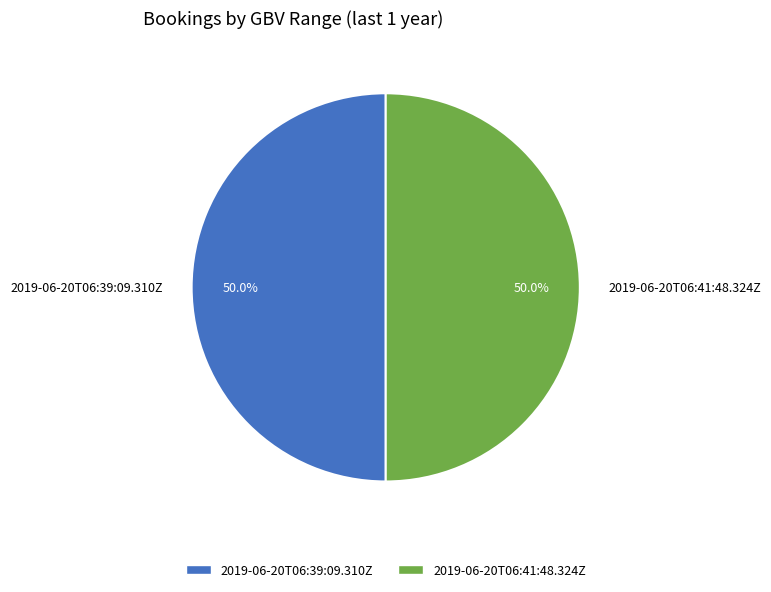

How much of the chart is everything except 2019-06-20T06:41:48.324Z?

50.0%